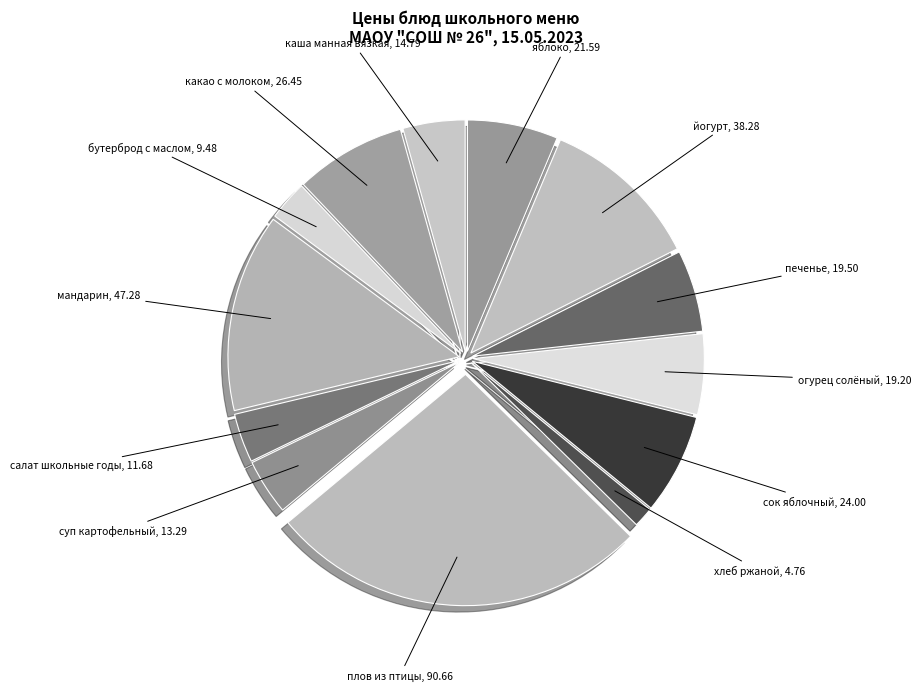

Which slice is the largest?

плов из птицы